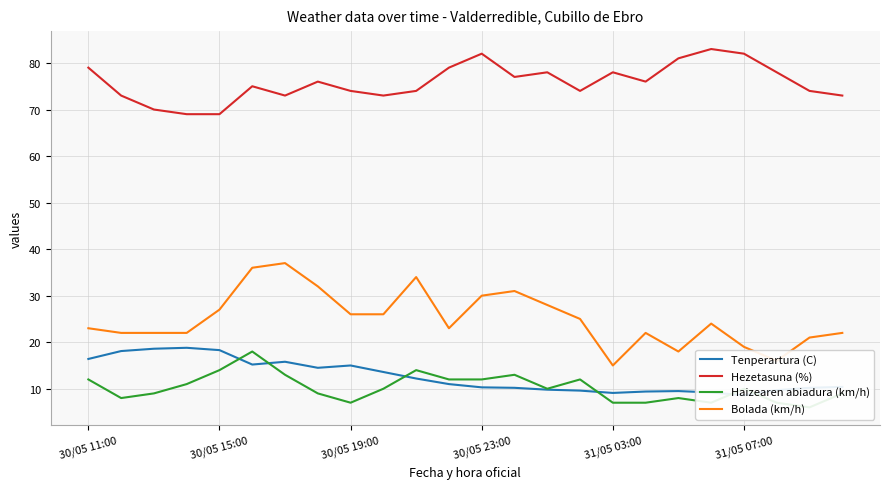

How many data points in Haizearen abiadura (km/h) are less than 10?

11